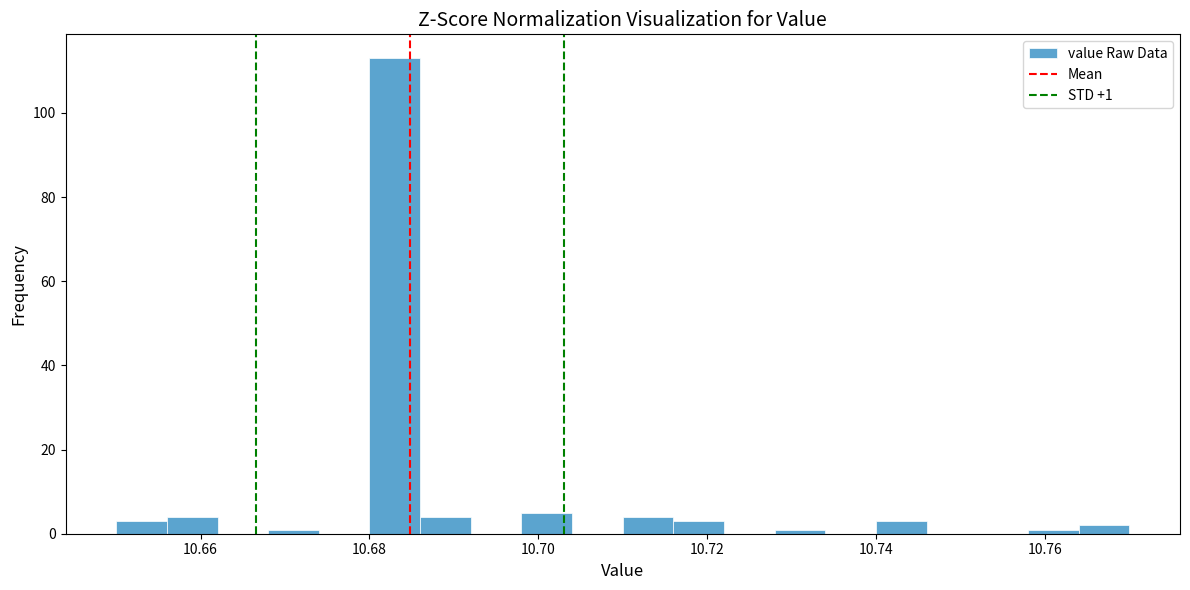

Around what value on the x-axis is the tallest bar? Give the approximate position of its centre, as read against the axis.

10.684